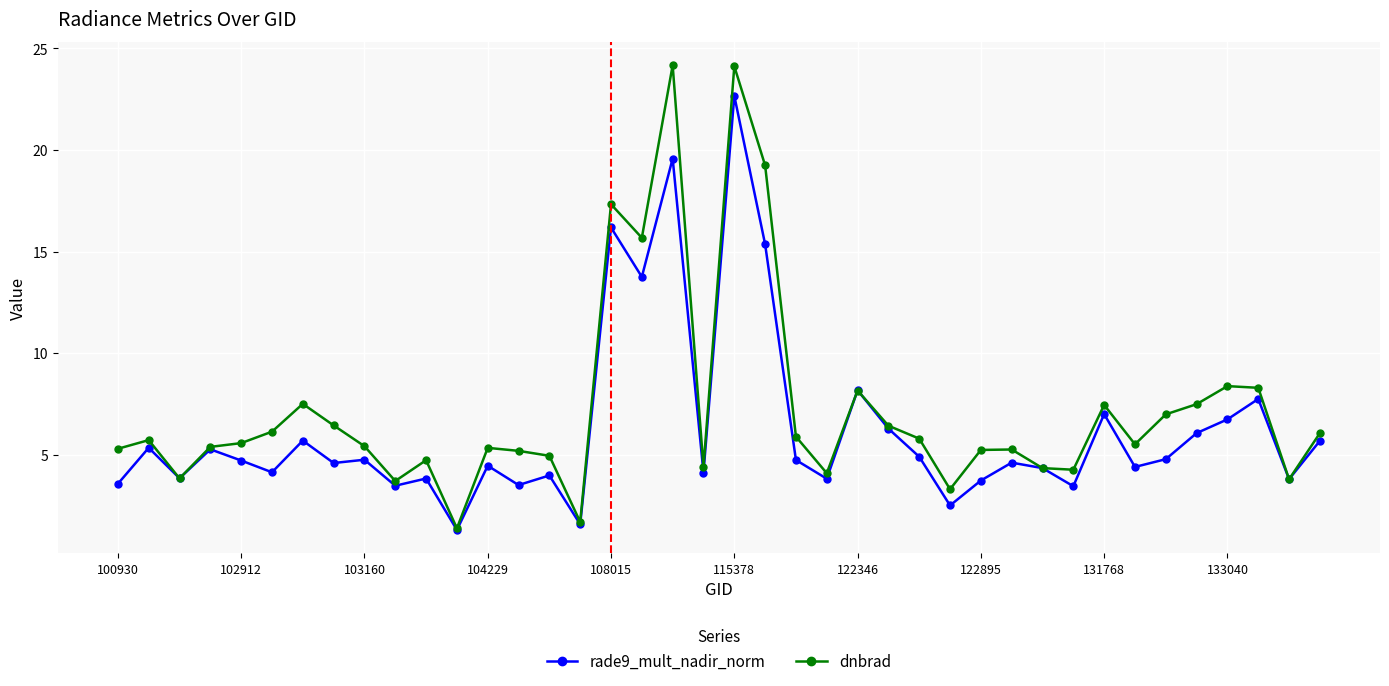

True or false: rade9_mult_nadir_norm has more than 2 interior local peaks.

True